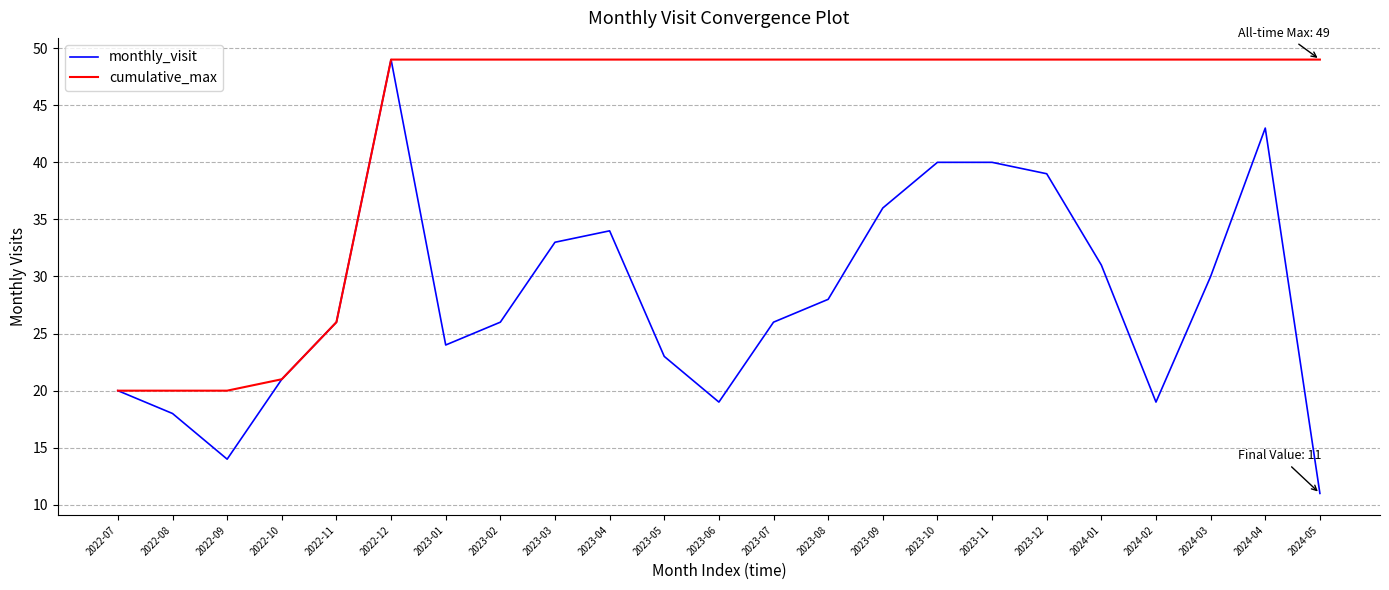

At which category does the chart reach its minimum across all series?

2024-05